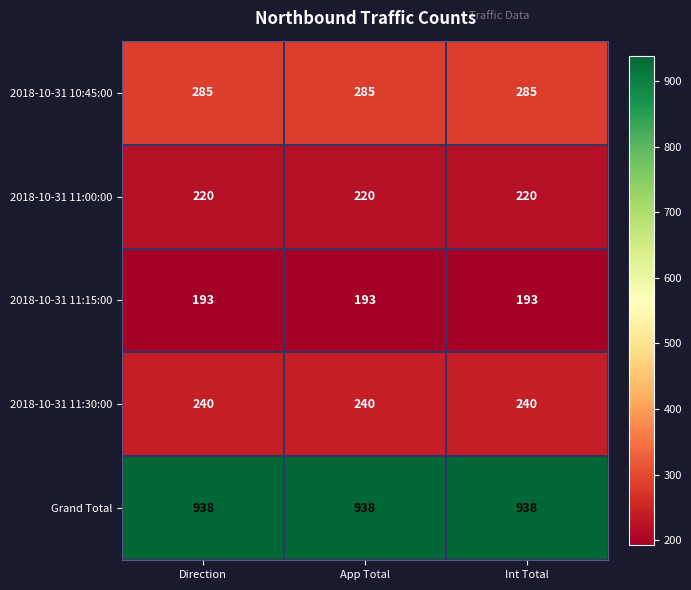

Rank the series by their maximum value, from highest to lowest.

Grand Total, 2018-10-31 10:45:00, 2018-10-31 11:30:00, 2018-10-31 11:00:00, 2018-10-31 11:15:00